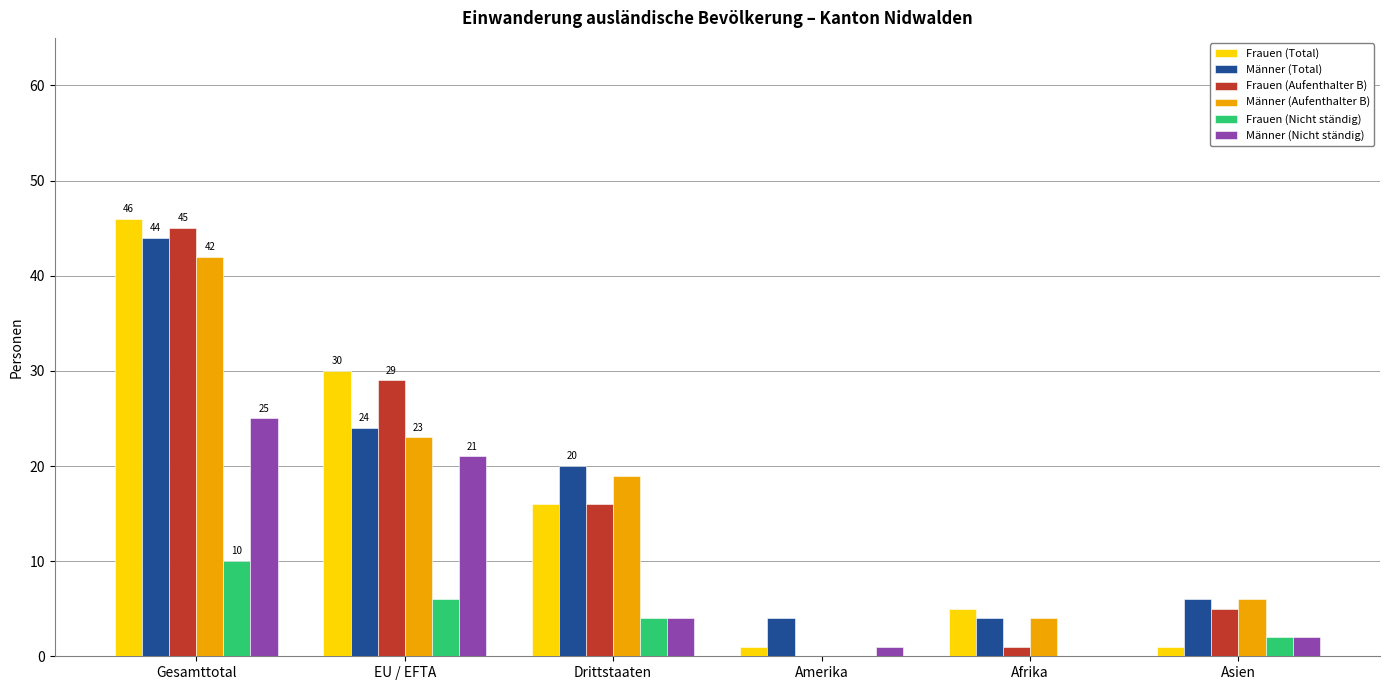

The Frauen (Total) series shows 1 at Amerika. True or false?

True